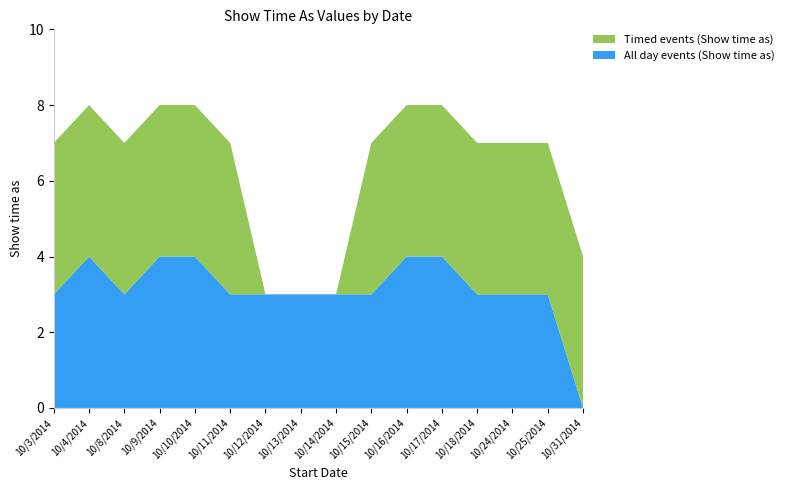

Reading left to right, list all the values displayed in this chart.

All day events (Show time as): 10/3/2014=3	10/4/2014=4	10/8/2014=3	10/9/2014=4	10/10/2014=4	10/11/2014=3	10/12/2014=3	10/13/2014=3	10/14/2014=3	10/15/2014=3	10/16/2014=4	10/17/2014=4	10/18/2014=3	10/24/2014=3	10/25/2014=3	10/31/2014=0
Timed events (Show time as): 10/3/2014=4	10/4/2014=4	10/8/2014=4	10/9/2014=4	10/10/2014=4	10/11/2014=4	10/12/2014=0	10/13/2014=0	10/14/2014=0	10/15/2014=4	10/16/2014=4	10/17/2014=4	10/18/2014=4	10/24/2014=4	10/25/2014=4	10/31/2014=4